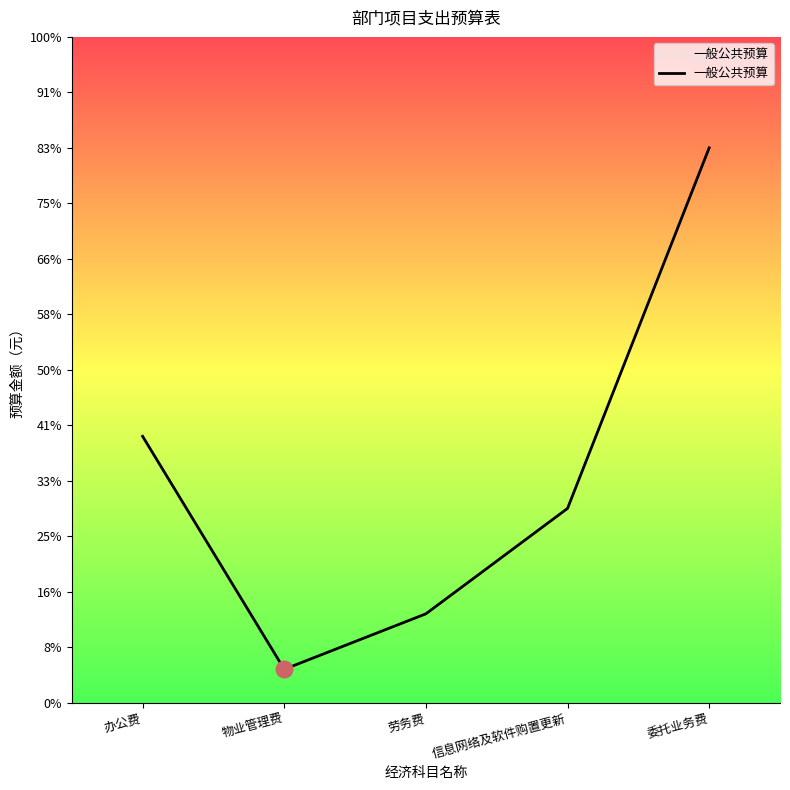

The chart shows a value of 480000 at 办公费. True or false?

True